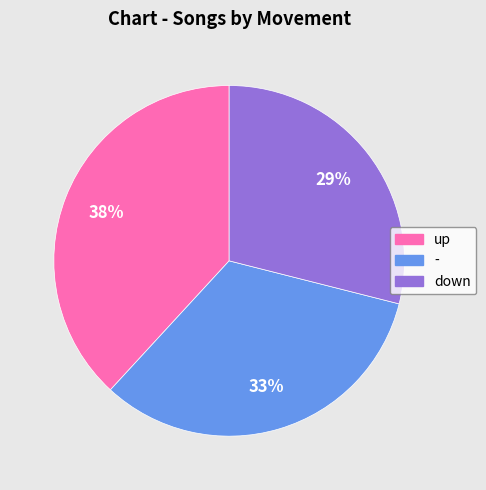

Do - and up together represent more than half of the pie?

Yes